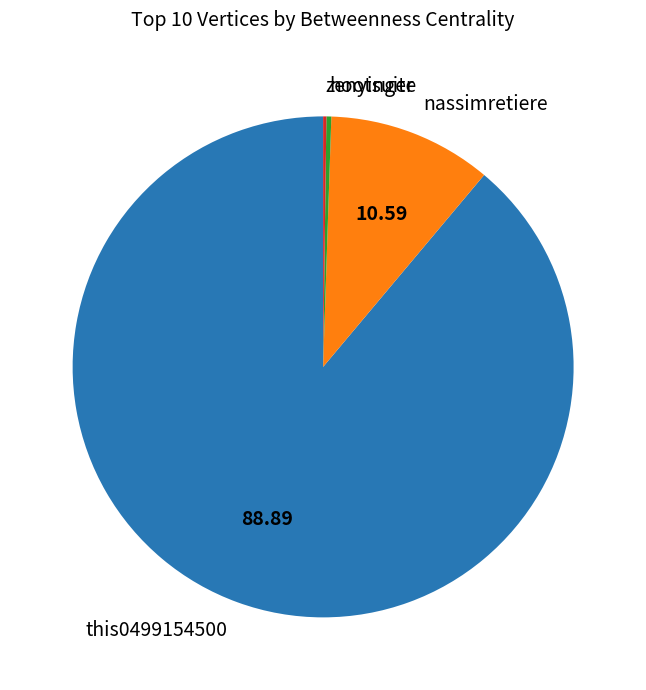

Is there a majority slice in this chart?

Yes